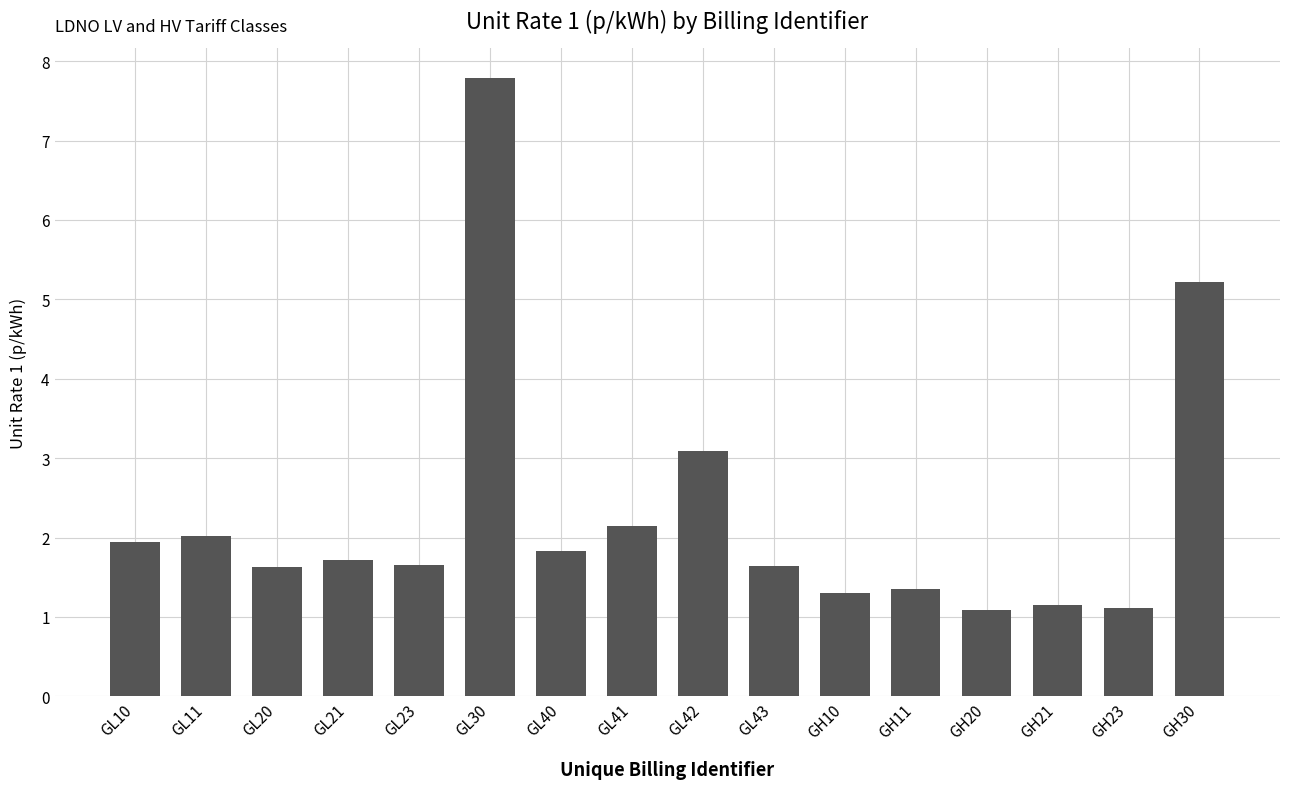

At which label is the value closest to 4?

GL42